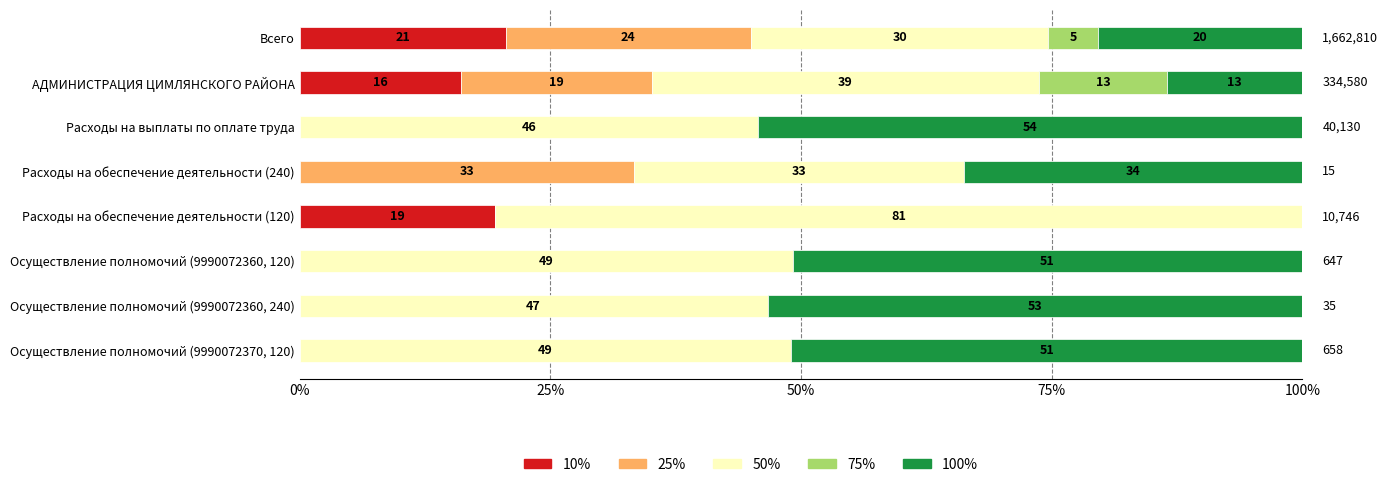

What are all the series names shown in the legend?

10%, 25%, 50%, 75%, 100%